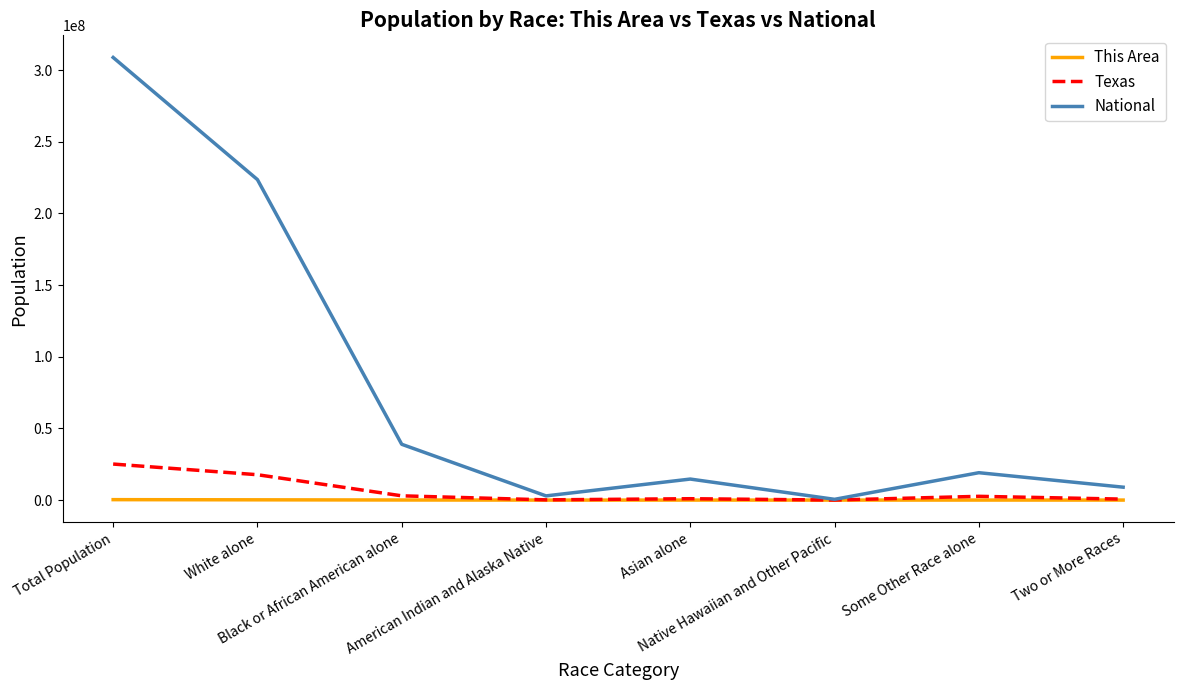

List the series in order of their peak value, highest first.

National, Texas, This Area